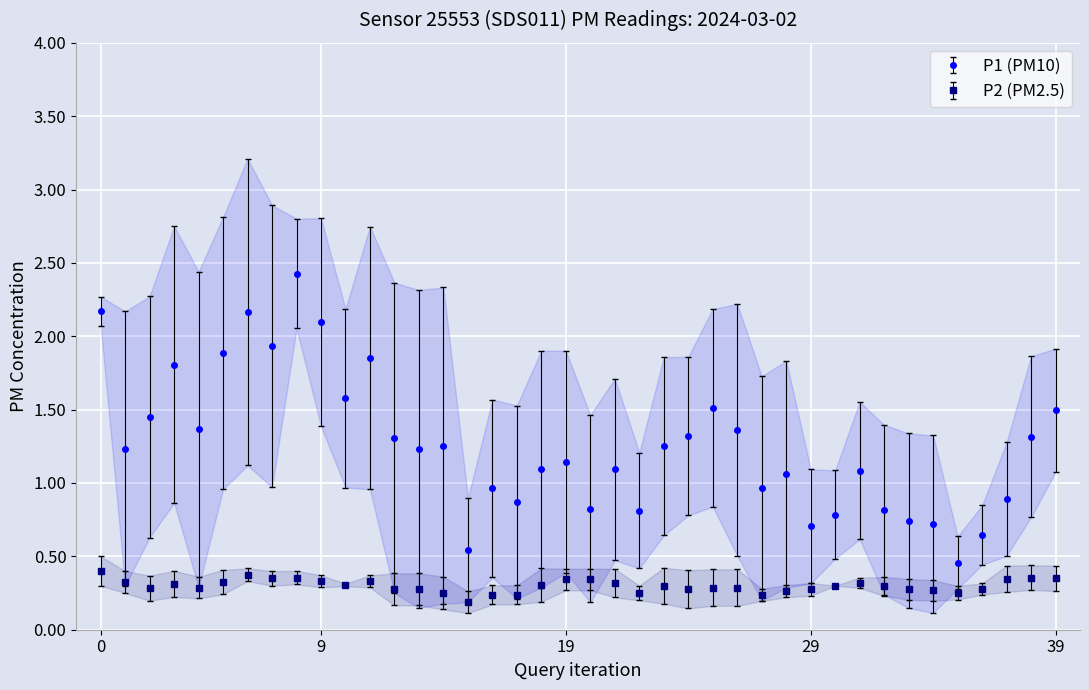

True or false: P1 (PM10) has more than 0 points higher than both neighbors.

True